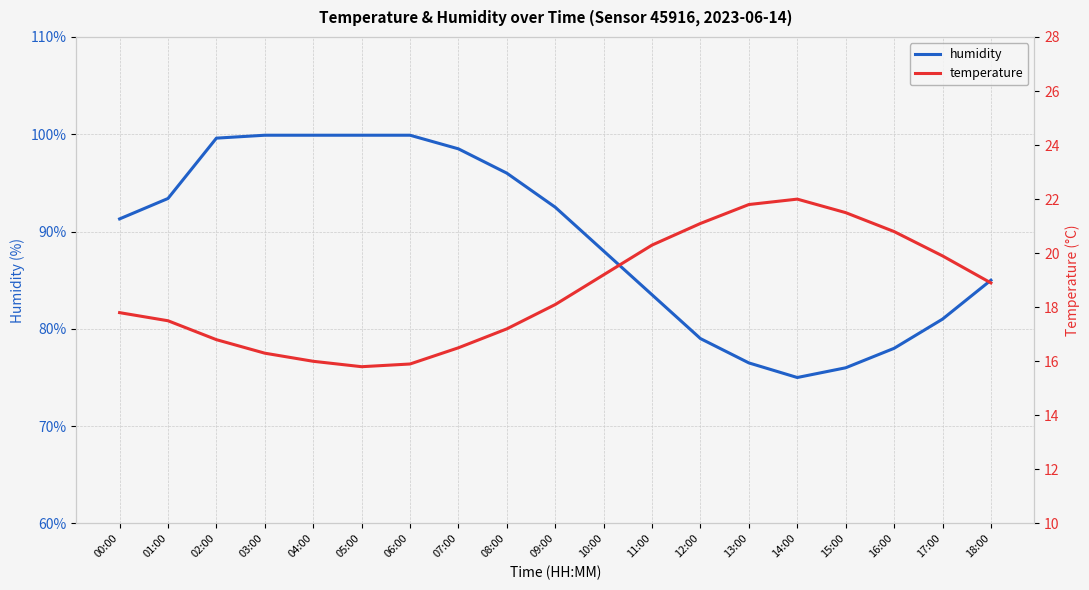

What is the total value across all series at 09:00?

110.6